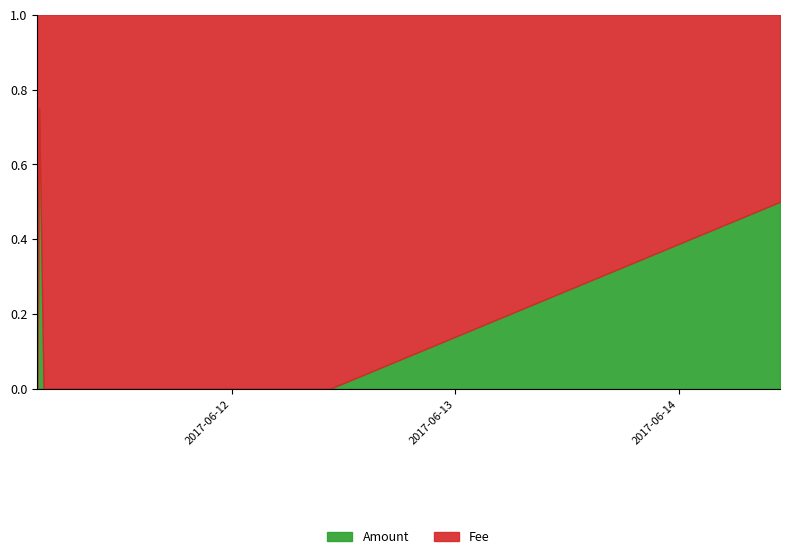

What is the approximate value of Fee at 2017-06-14 10:53:09?

1